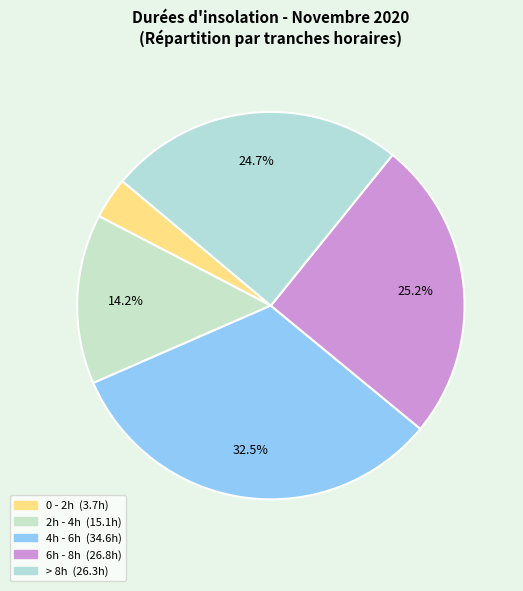

How many segments does this pie chart have?

5